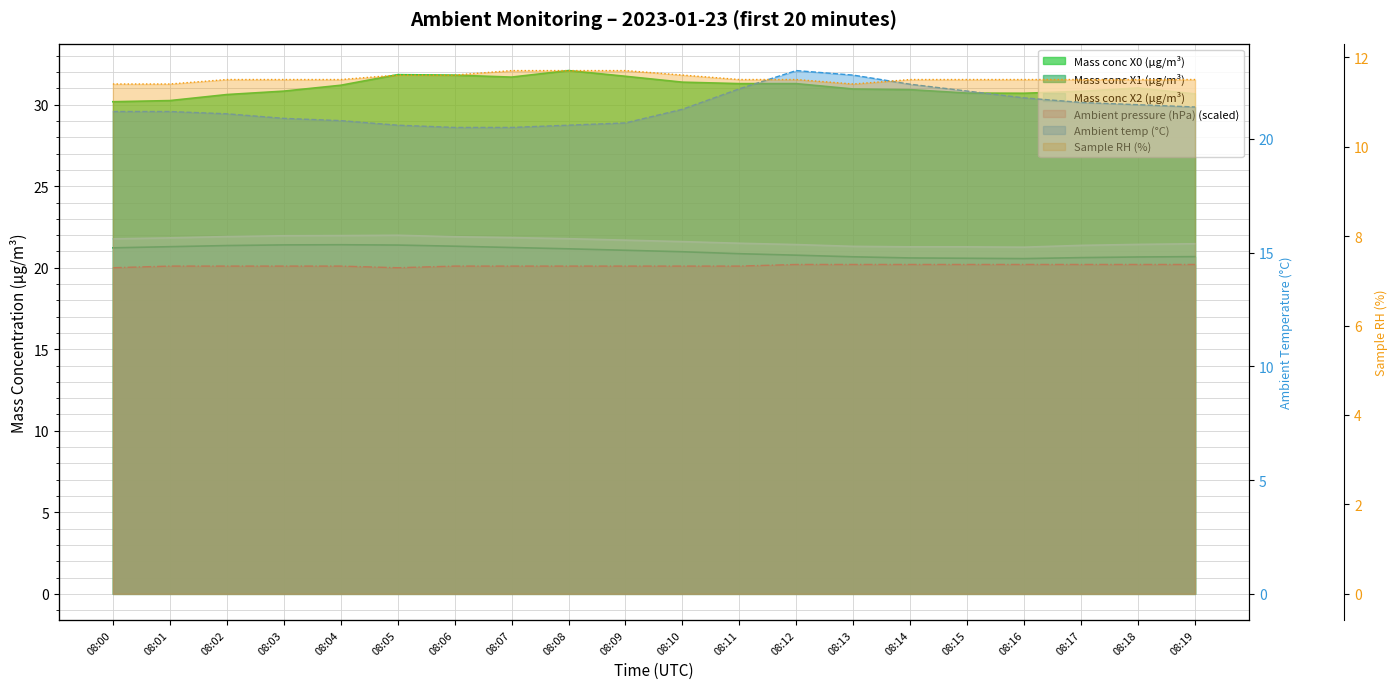

Reading left to right, what are all the values shown in this chart?

Mass conc X0 (μg/m³): 30.2	30.2	30.6	30.8	31.2	31.8	31.8	31.7	32.1	31.7	31.4	31.3	31.3	31.0	30.9	30.7	30.7	30.8	31.0	30.7
Mass conc X1 (μg/m³): 21.2	21.3	21.4	21.4	21.4	21.4	21.3	21.2	21.2	21.1	21.0	20.9	20.8	20.7	20.6	20.6	20.6	20.6	20.7	20.7
Mass conc X2 (μg/m³): 21.8	21.8	21.9	22.0	22.0	22.0	21.9	21.9	21.8	21.7	21.6	21.5	21.4	21.3	21.3	21.3	21.3	21.4	21.4	21.5
Ambient temp (°C): 21.2	21.2	21.1	20.9	20.8	20.6	20.5	20.5	20.6	20.7	21.3	22.2	23.0	22.8	22.4	22.1	21.8	21.6	21.5	21.4
Ambient pressure (hPa): 20.0	20.1	20.1	20.1	20.1	20.0	20.1	20.1	20.1	20.1	20.1	20.1	20.2	20.2	20.2	20.2	20.2	20.2	20.2	20.2
Sample RH (%): 11.4	11.4	11.5	11.5	11.5	11.6	11.6	11.7	11.7	11.7	11.6	11.5	11.5	11.4	11.5	11.5	11.5	11.5	11.5	11.5